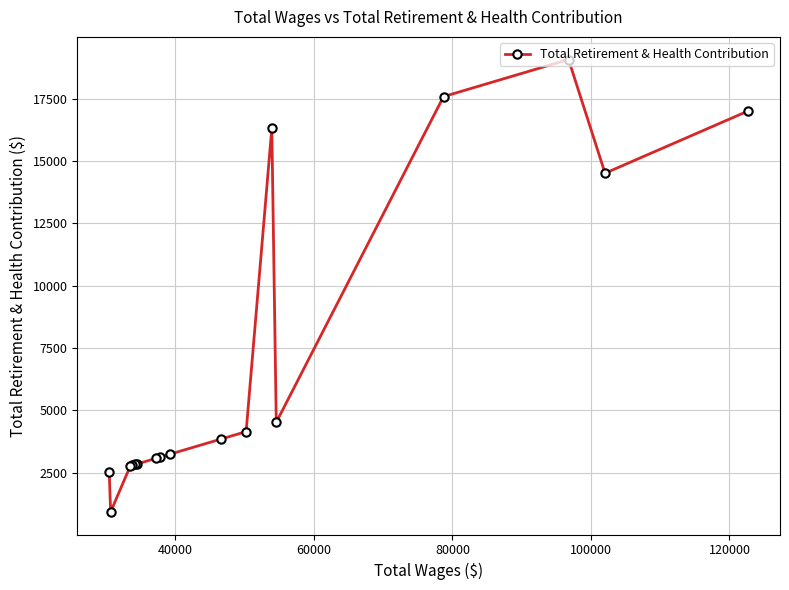

What is the value of the 16th point from the left?

14518